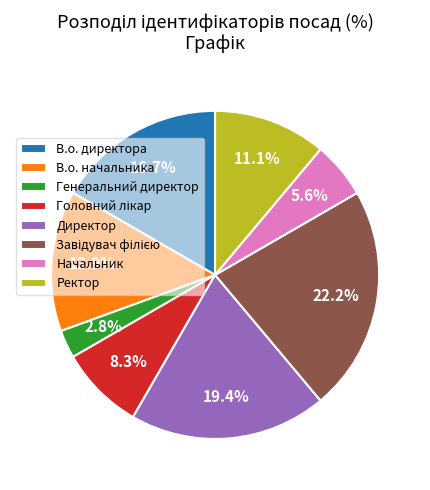

To the nearest percent, what is the difference between the Директор and Ректор slice percentages?

8%